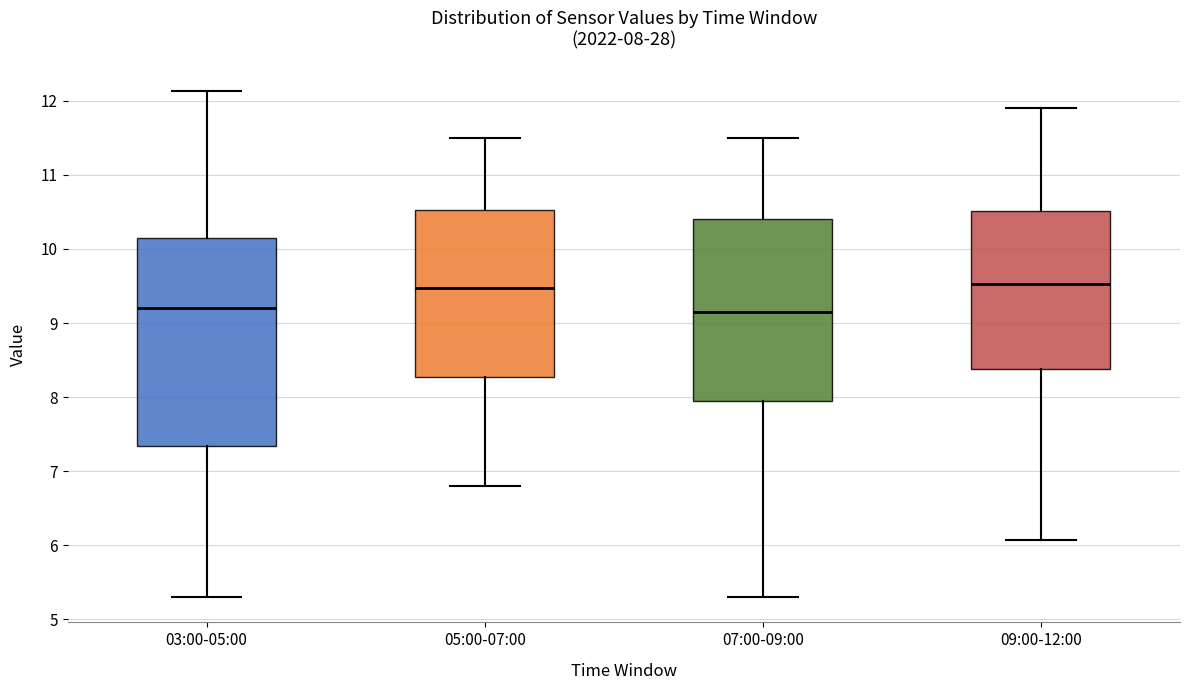

Which box is the tallest, from its lower edge to its upper edge?

03:00-05:00